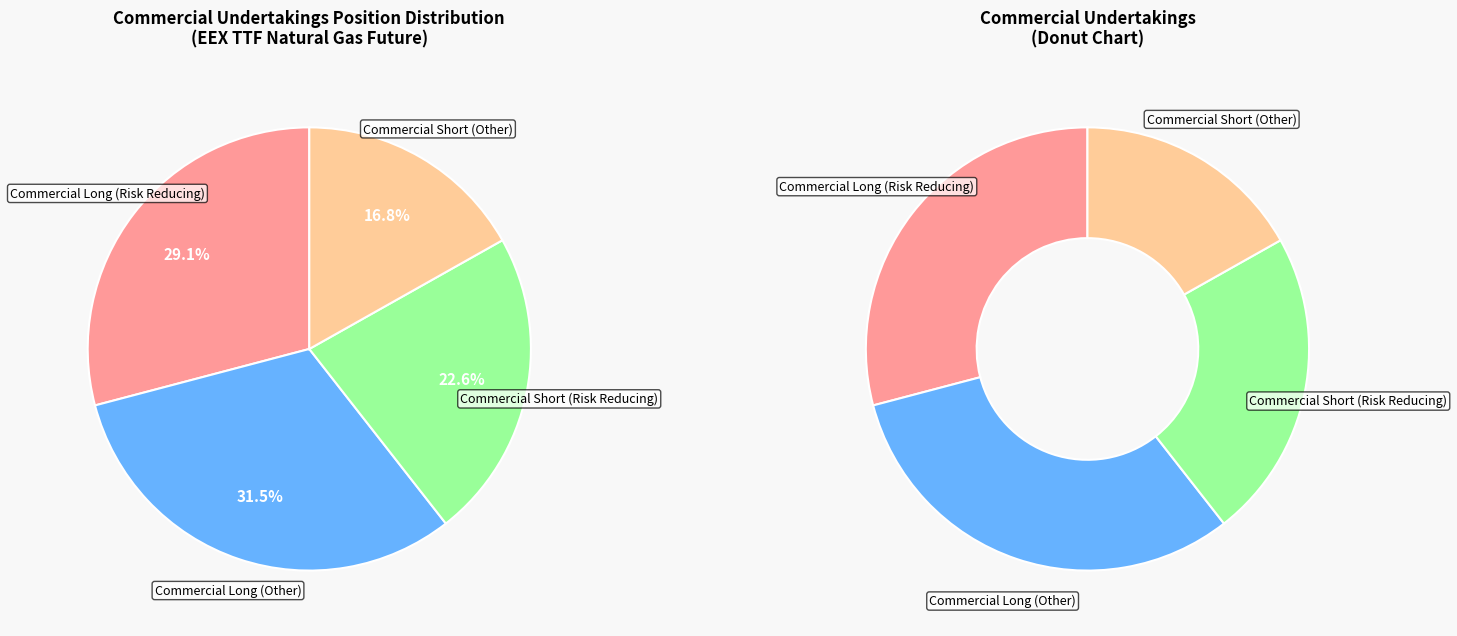

What percentage do Commercial Short (Other) and Commercial Short (Risk Reducing) together represent?

39.4%